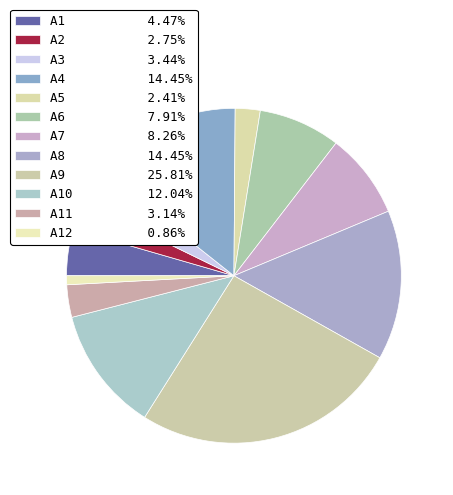

Count the number of slices in the pie.

12